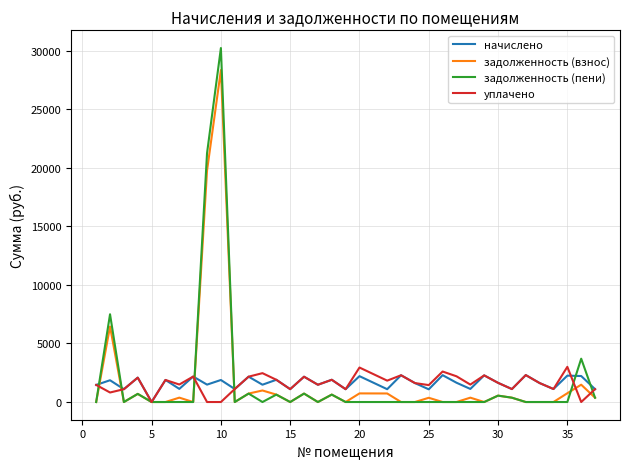

True or false: уплачено and задолженность (взнос) cross at least once.

True